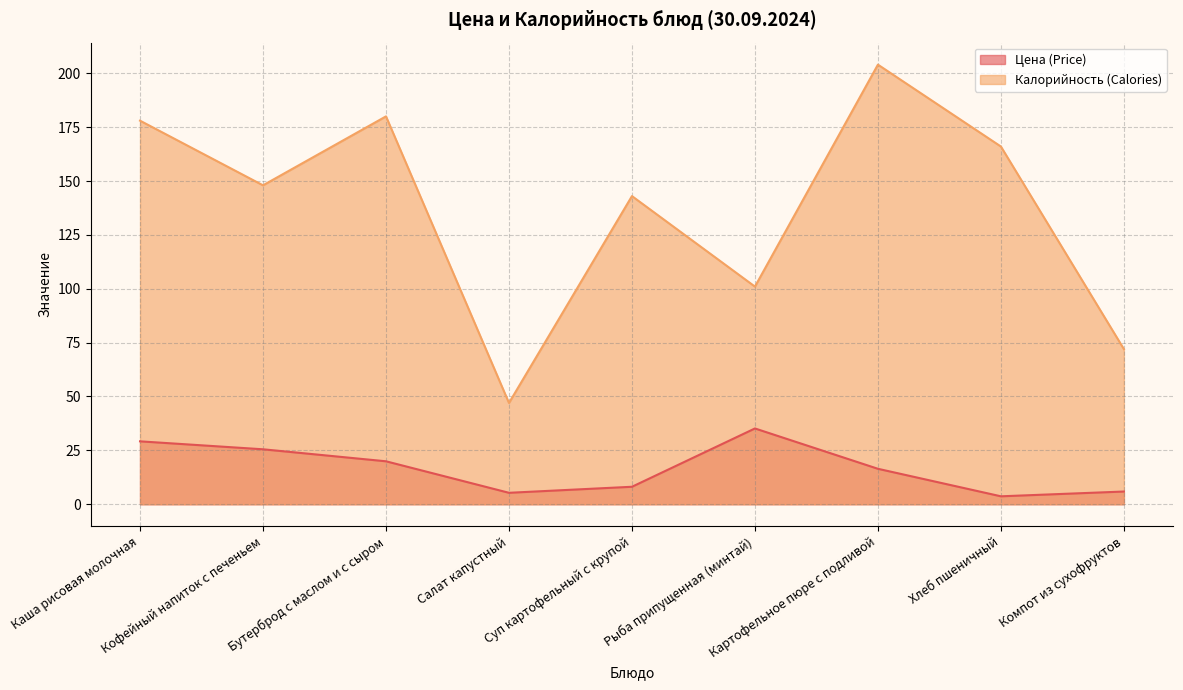

What is the sum of all Цена (Price) values?

149.2